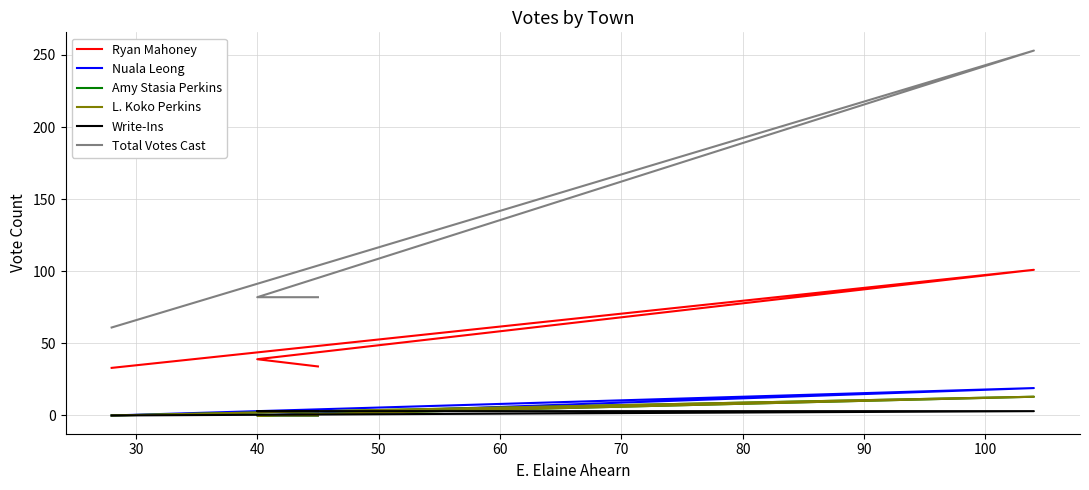

At which category does L. Koko Perkins reach its first local peak?

40